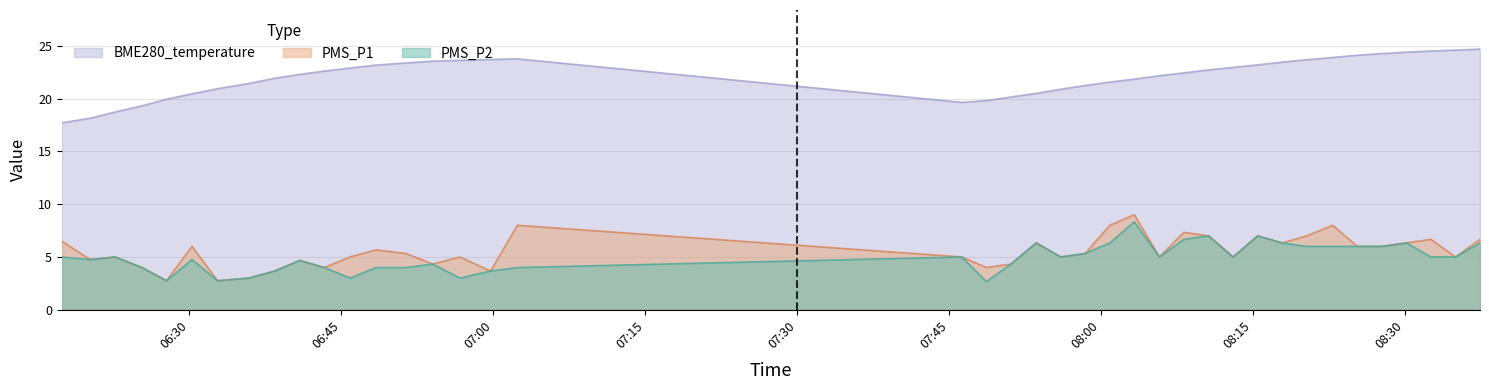

Reading left to right, extract all data points from this chart.

PMS_P1: 2022/11/29 06:17:24=6.5	2022/11/29 06:20:11=4.8	2022/11/29 06:22:40=5.0	2022/11/29 06:25:19=4.0	2022/11/29 06:27:44=2.8	2022/11/29 06:30:15=6.0	2022/11/29 06:32:46=2.8	2022/11/29 06:35:52=3.0	2022/11/29 06:38:25=3.7	2022/11/29 06:40:53=4.7	2022/11/29 06:43:19=4.0	2022/11/29 06:45:51=5.0	2022/11/29 06:48:25=5.7	2022/11/29 06:51:22=5.3	2022/11/29 06:54:01=4.3	2022/11/29 06:56:42=5.0	2022/11/29 06:59:44=3.7	2022/11/29 07:02:23=8.0	2022/11/29 07:46:15=5.0	2022/11/29 07:48:41=4.0	2022/11/29 07:51:06=4.3	2022/11/29 07:53:36=6.3	2022/11/29 07:56:01=5.0	2022/11/29 07:58:26=5.3	2022/11/29 08:00:52=8.0	2022/11/29 08:03:17=9.0	2022/11/29 08:05:46=5.0	2022/11/29 08:08:11=7.3	2022/11/29 08:10:37=7.0	2022/11/29 08:13:02=5.0	2022/11/29 08:15:28=7.0	2022/11/29 08:17:53=6.3	2022/11/29 08:20:19=7.0	2022/11/29 08:22:52=8.0	2022/11/29 08:25:18=6.0	2022/11/29 08:27:43=6.0	2022/11/29 08:30:09=6.3	2022/11/29 08:32:34=6.7	2022/11/29 08:35:00=5.0	2022/11/29 08:37:25=6.7
PMS_P2: 2022/11/29 06:17:24=5.0	2022/11/29 06:20:11=4.8	2022/11/29 06:22:40=5.0	2022/11/29 06:25:19=4.0	2022/11/29 06:27:44=2.8	2022/11/29 06:30:15=4.8	2022/11/29 06:32:46=2.8	2022/11/29 06:35:52=3.0	2022/11/29 06:38:25=3.7	2022/11/29 06:40:53=4.7	2022/11/29 06:43:19=4.0	2022/11/29 06:45:51=3.0	2022/11/29 06:48:25=4.0	2022/11/29 06:51:22=4.0	2022/11/29 06:54:01=4.3	2022/11/29 06:56:42=3.0	2022/11/29 06:59:44=3.7	2022/11/29 07:02:23=4.0	2022/11/29 07:46:15=5.0	2022/11/29 07:48:41=2.7	2022/11/29 07:51:06=4.3	2022/11/29 07:53:36=6.3	2022/11/29 07:56:01=5.0	2022/11/29 07:58:26=5.3	2022/11/29 08:00:52=6.3	2022/11/29 08:03:17=8.3	2022/11/29 08:05:46=5.0	2022/11/29 08:08:11=6.7	2022/11/29 08:10:37=7.0	2022/11/29 08:13:02=5.0	2022/11/29 08:15:28=7.0	2022/11/29 08:17:53=6.3	2022/11/29 08:20:19=6.0	2022/11/29 08:22:52=6.0	2022/11/29 08:25:18=6.0	2022/11/29 08:27:43=6.0	2022/11/29 08:30:09=6.3	2022/11/29 08:32:34=5.0	2022/11/29 08:35:00=5.0	2022/11/29 08:37:25=6.3
BME280_temperature: 2022/11/29 06:17:24=17.7	2022/11/29 06:20:11=18.1	2022/11/29 06:22:40=18.7	2022/11/29 06:25:19=19.3	2022/11/29 06:27:44=19.9	2022/11/29 06:30:15=20.4	2022/11/29 06:32:46=20.9	2022/11/29 06:35:52=21.4	2022/11/29 06:38:25=21.9	2022/11/29 06:40:53=22.3	2022/11/29 06:43:19=22.6	2022/11/29 06:45:51=22.9	2022/11/29 06:48:25=23.2	2022/11/29 06:51:22=23.4	2022/11/29 06:54:01=23.5	2022/11/29 06:56:42=23.6	2022/11/29 06:59:44=23.7	2022/11/29 07:02:23=23.8	2022/11/29 07:46:15=19.6	2022/11/29 07:48:41=19.8	2022/11/29 07:51:06=20.1	2022/11/29 07:53:36=20.5	2022/11/29 07:56:01=20.9	2022/11/29 07:58:26=21.2	2022/11/29 08:00:52=21.6	2022/11/29 08:03:17=21.8	2022/11/29 08:05:46=22.2	2022/11/29 08:08:11=22.4	2022/11/29 08:10:37=22.7	2022/11/29 08:13:02=22.9	2022/11/29 08:15:28=23.2	2022/11/29 08:17:53=23.4	2022/11/29 08:20:19=23.7	2022/11/29 08:22:52=23.9	2022/11/29 08:25:18=24.1	2022/11/29 08:27:43=24.3	2022/11/29 08:30:09=24.4	2022/11/29 08:32:34=24.5	2022/11/29 08:35:00=24.6	2022/11/29 08:37:25=24.7